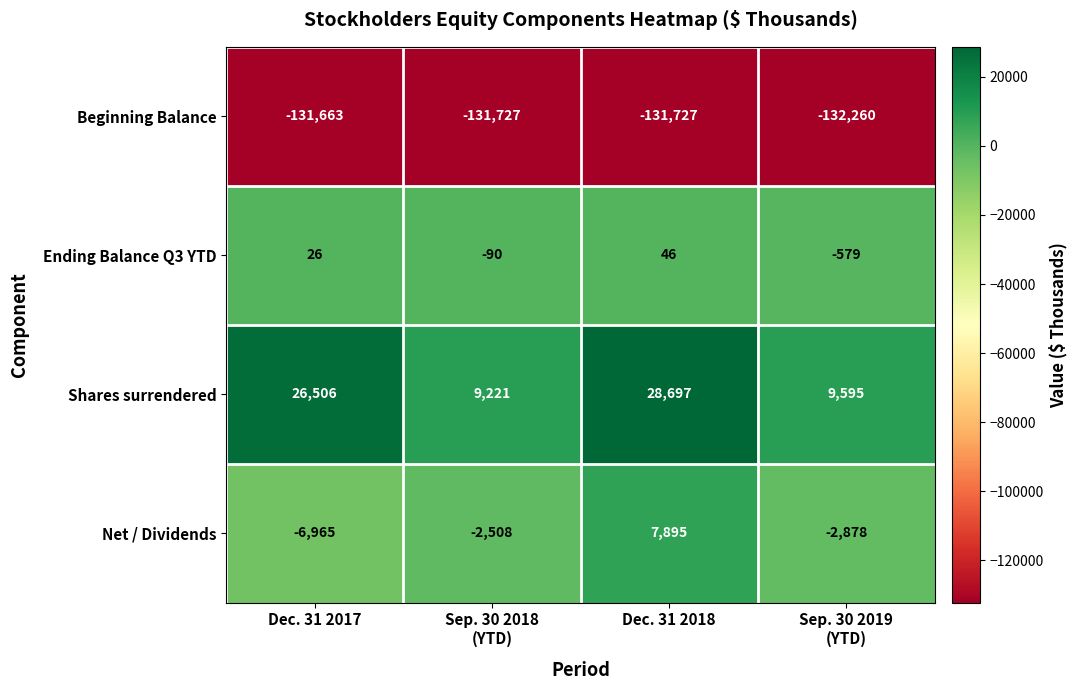

Reading left to right, list all the values displayed in this chart.

Beginning Balance: -131663	-131727	-131727	-132260
Ending Balance Q3 YTD: 26	-90	46	-579
Shares surrendered: 26506	9221	28697	9595
Net / Dividends: -6965	-2508	7895	-2878